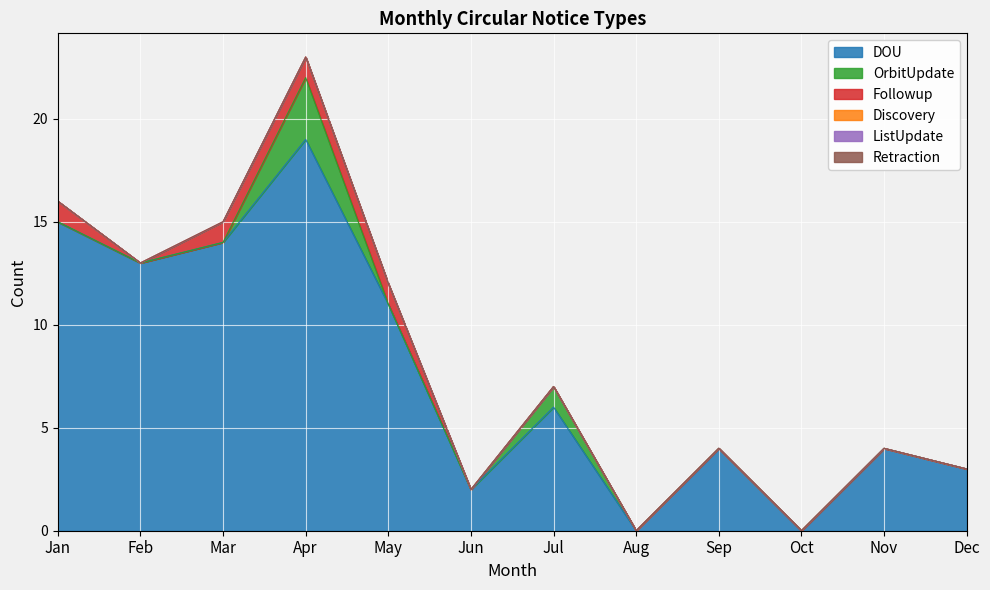

What are all the series names shown in the legend?

DOU, OrbitUpdate, Followup, Discovery, ListUpdate, Retraction